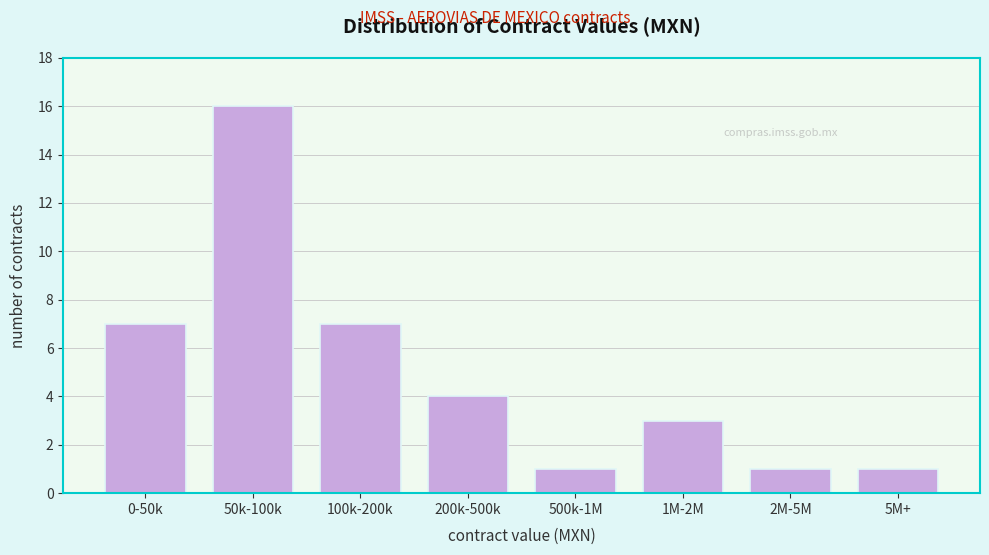

Reading left to right, list all the values displayed in this chart.

0-50k=7	50k-100k=16	100k-200k=7	200k-500k=4	500k-1M=1	1M-2M=3	2M-5M=1	5M+=1